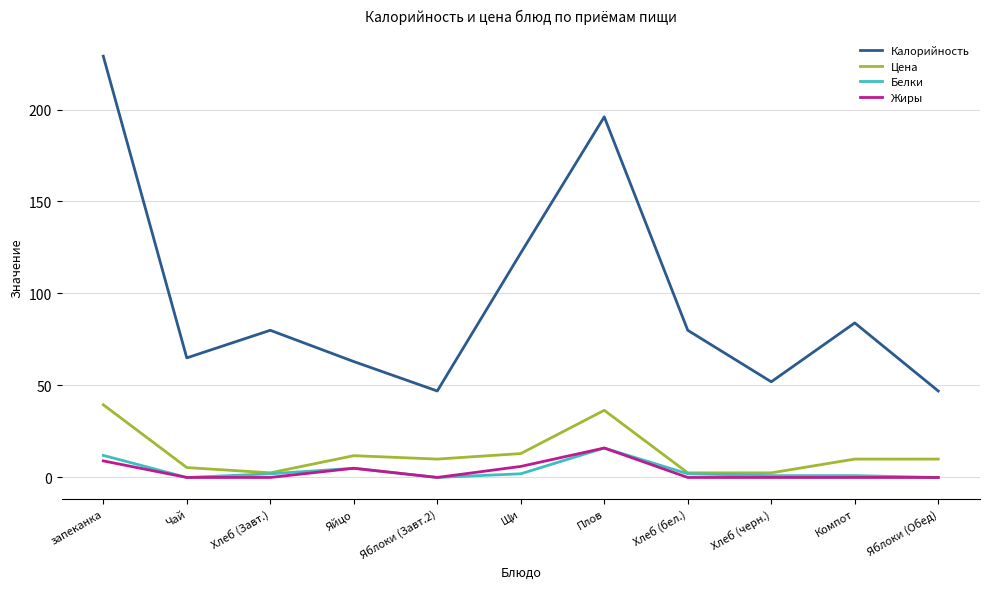

At how many categories does at least one series exceed 194?

2